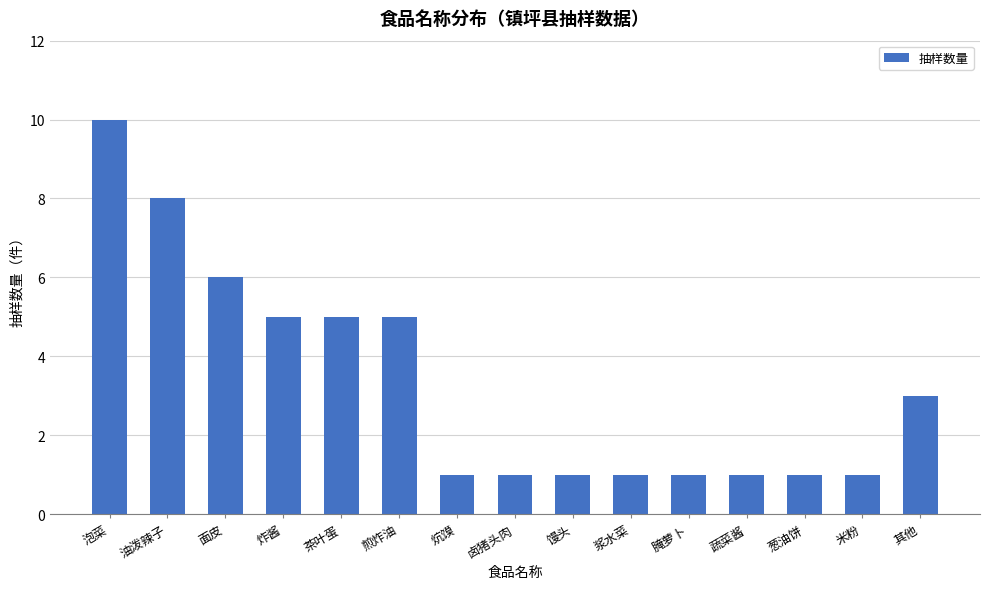

The value at 泡菜 is 7. True or false?

False